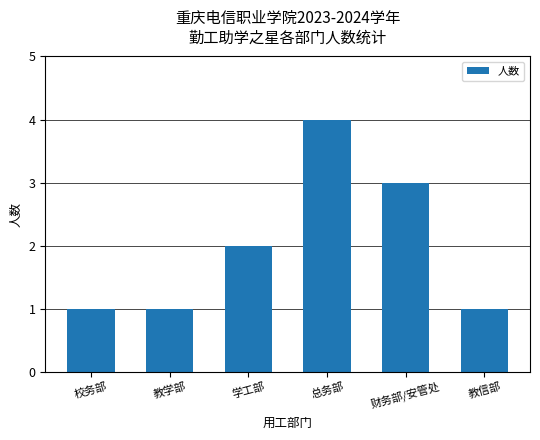

What position from the right is 教学部?

5